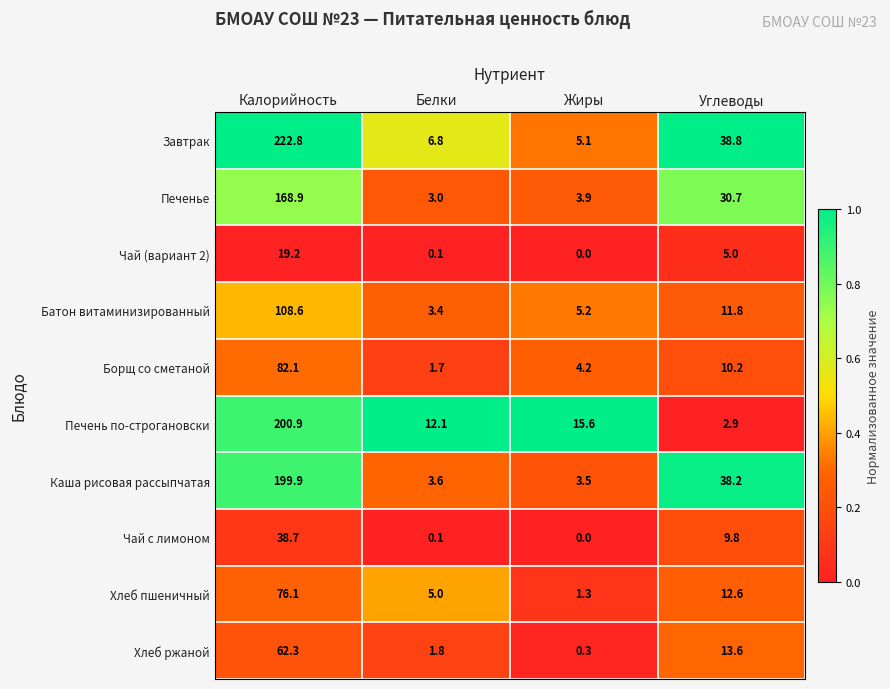

True or false: Чай (вариант 2) has a value of 8.4 at Углеводы.

False